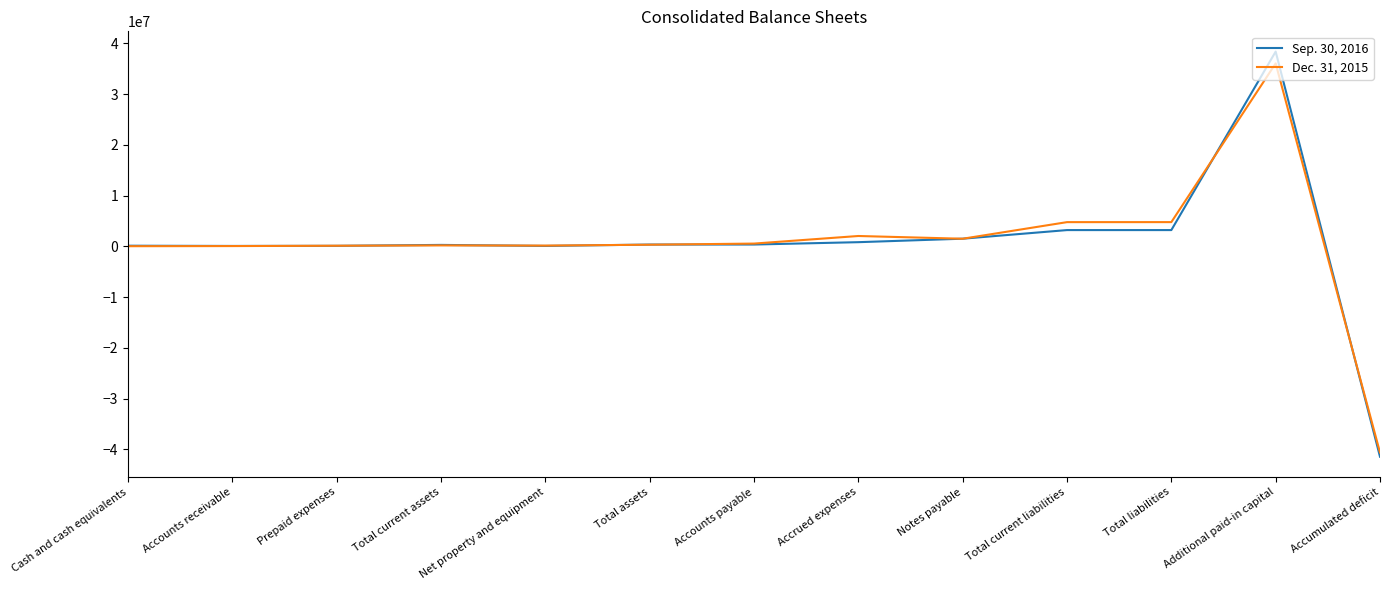

After their last crossing, which series has the higher values: Sep. 30, 2016 or Dec. 31, 2015?

Dec. 31, 2015